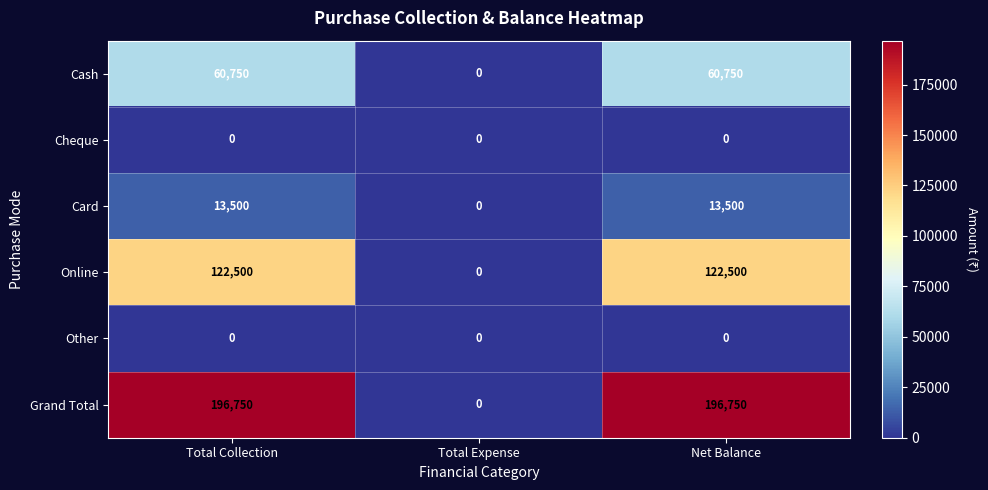

What is the difference between the maximum and minimum values in the Card series?

13500